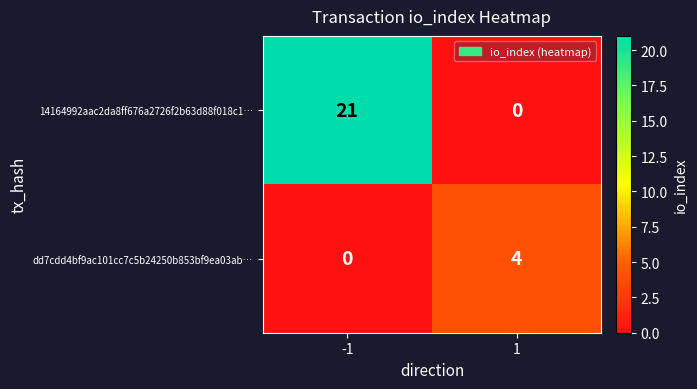

What is the maximum value shown in the chart?

21